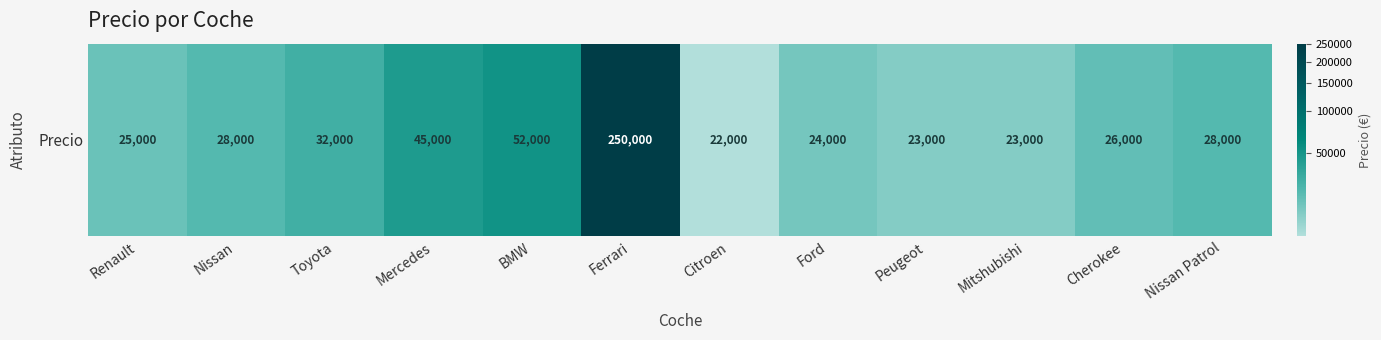

Which has a higher value, Renault or Nissan?

Nissan